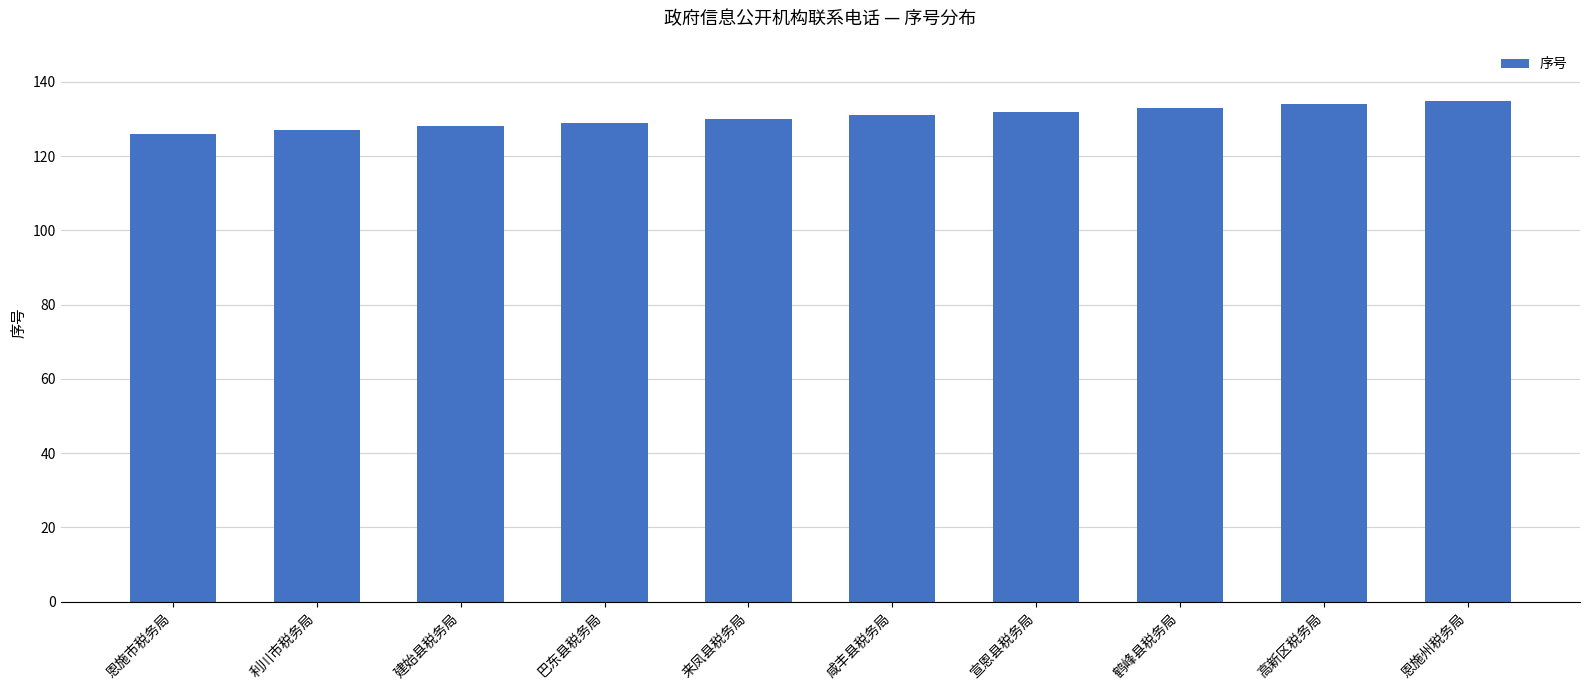

How many data points are less than 131?

5